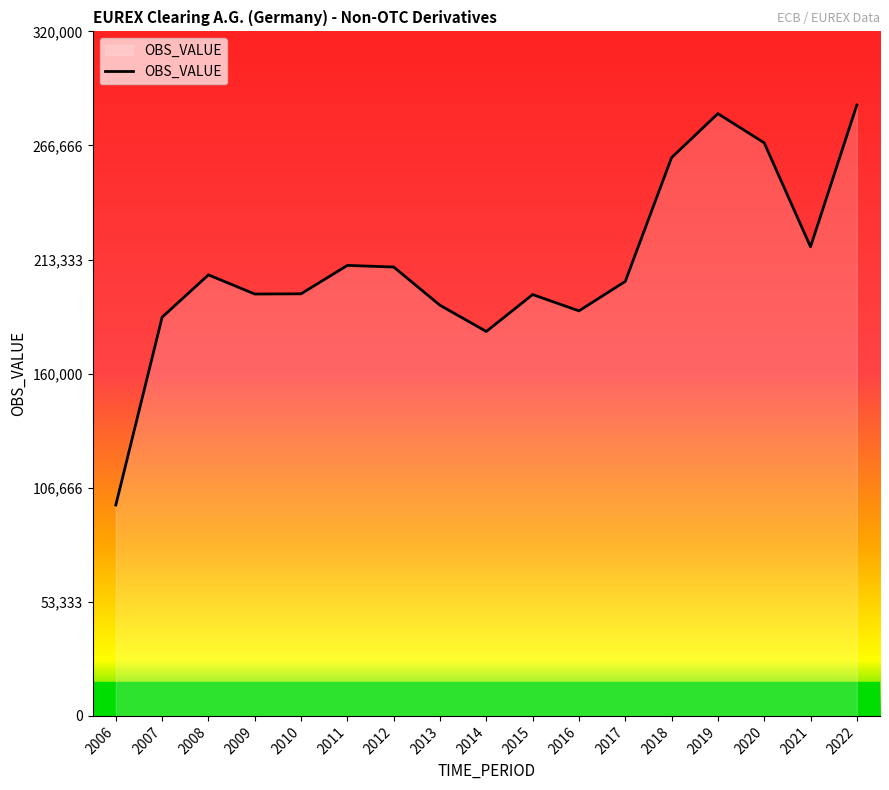

At which label does the data first exceed 203103?

2008